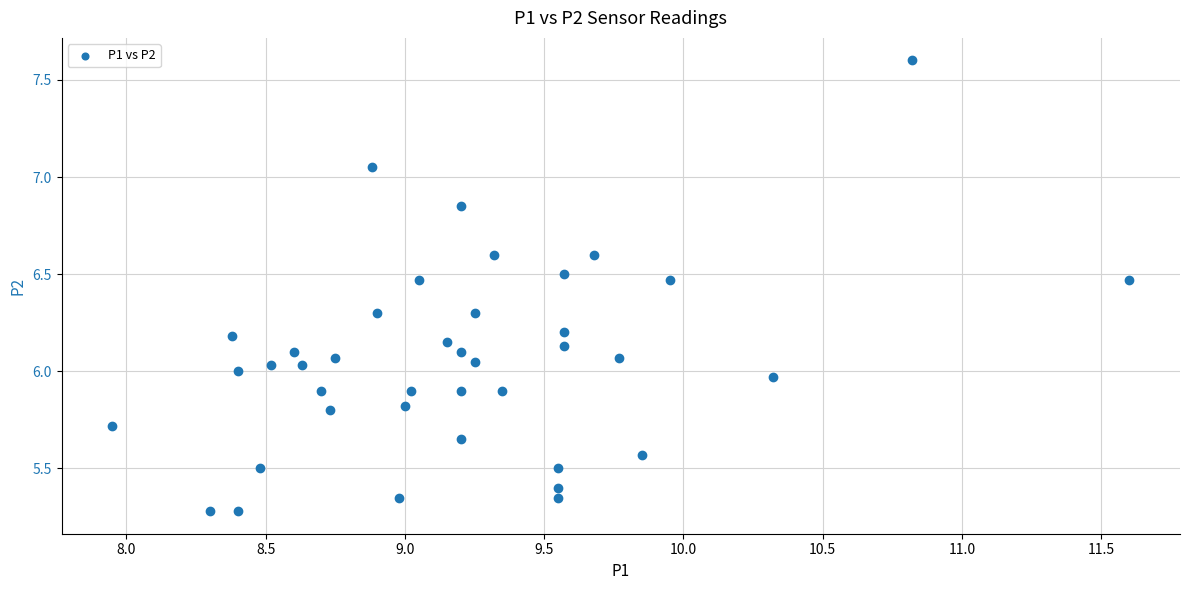

What is the range of Y values (max minus min)?

2.3